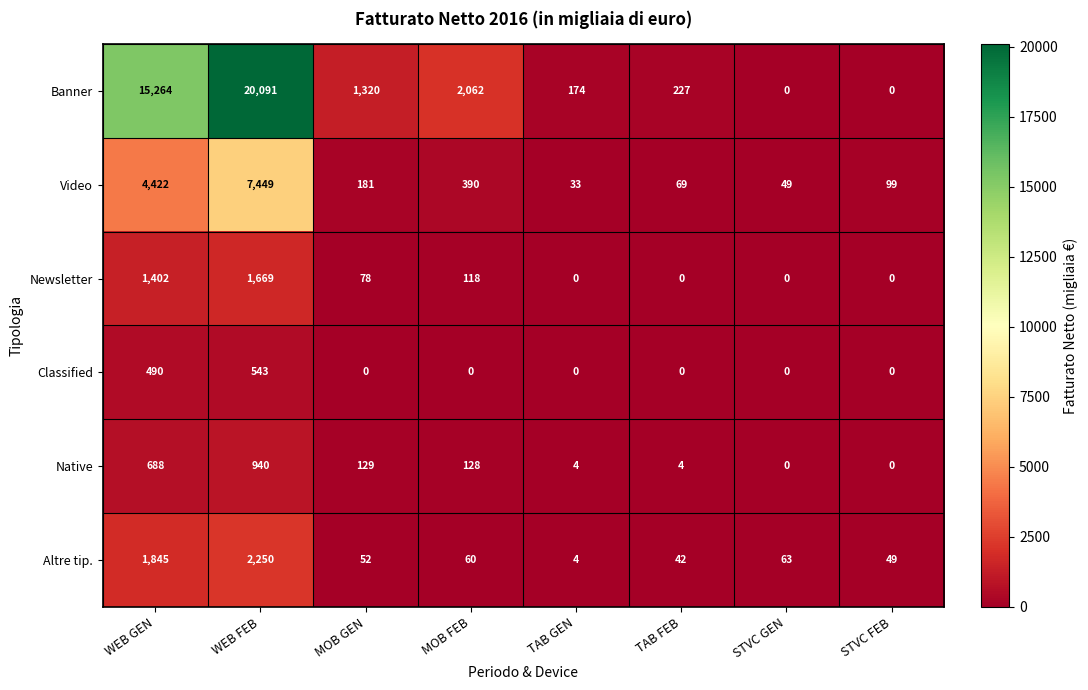

List the series in order of their peak value, lowest first.

Classified, Native, Newsletter, Altre tip., Video, Banner